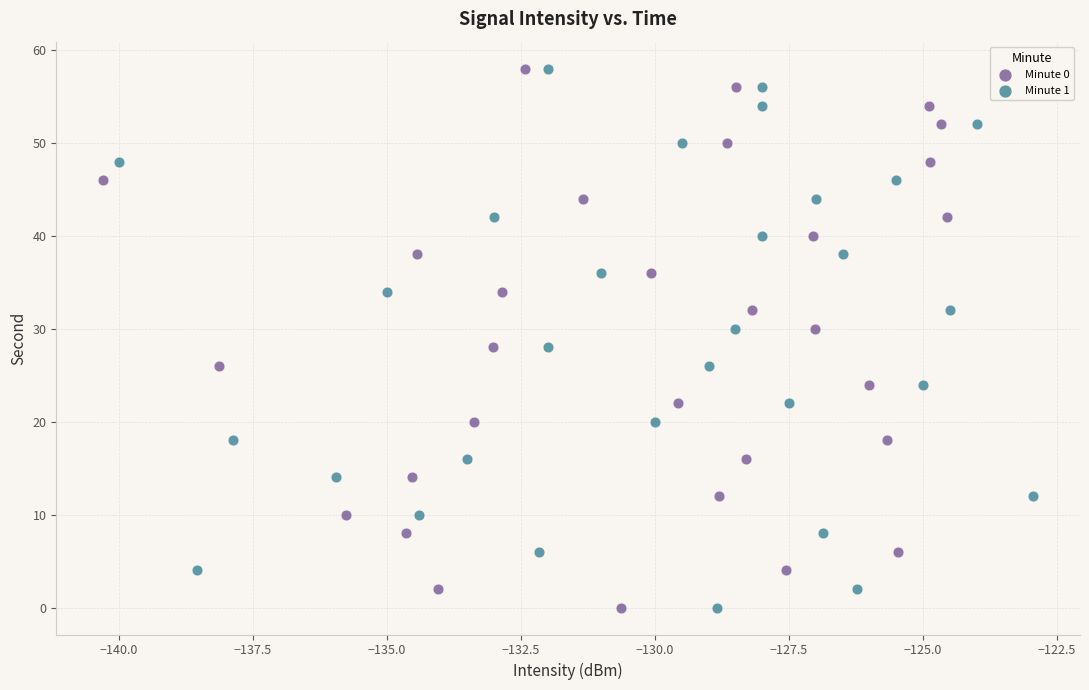

What are all the series names shown in the legend?

Minute 0, Minute 1